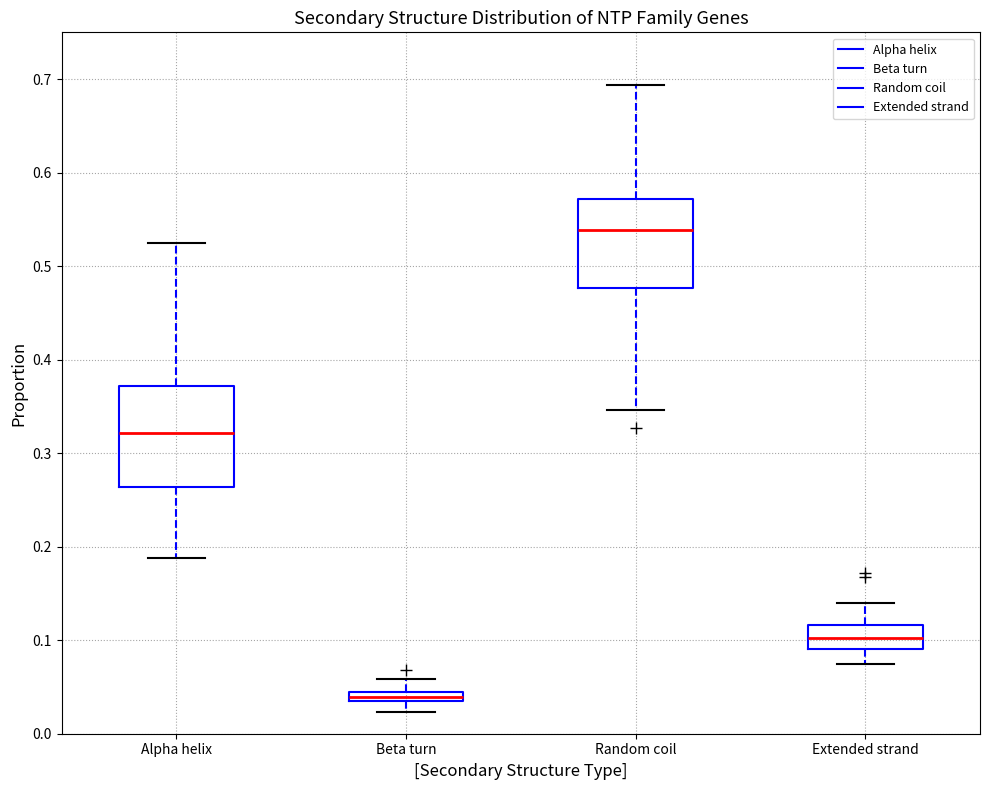

Where does the lower whisker of the box for Beta turn end on the y-axis? The values are not printed on the chart, so give them approximately, as read against the axis.

0.02